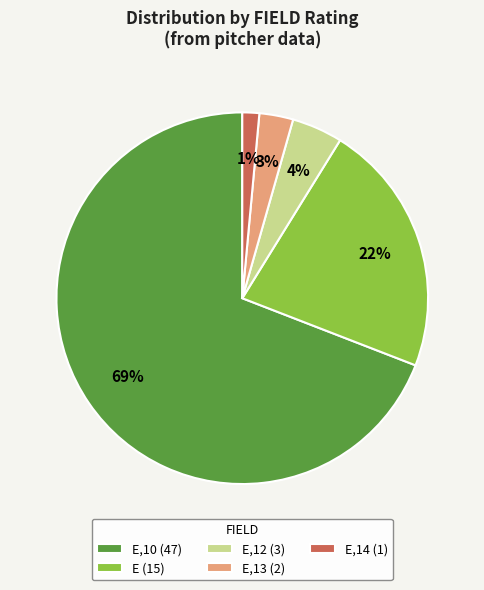

What is the smallest slice in the pie chart?

E,14 (1)